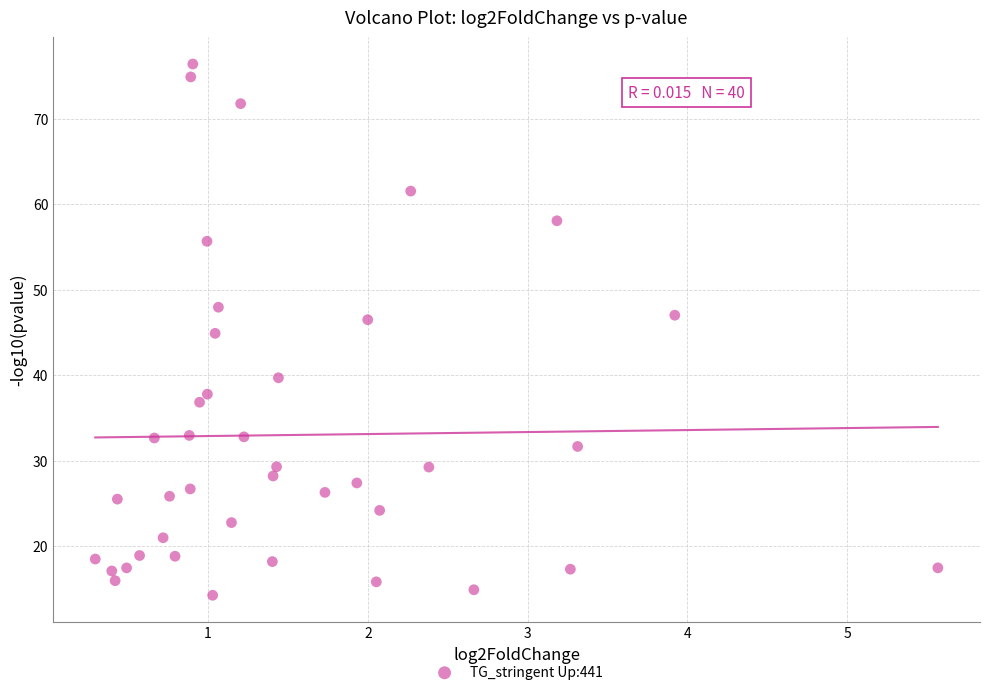

What is the range of Y values (max minus min)?

62.2